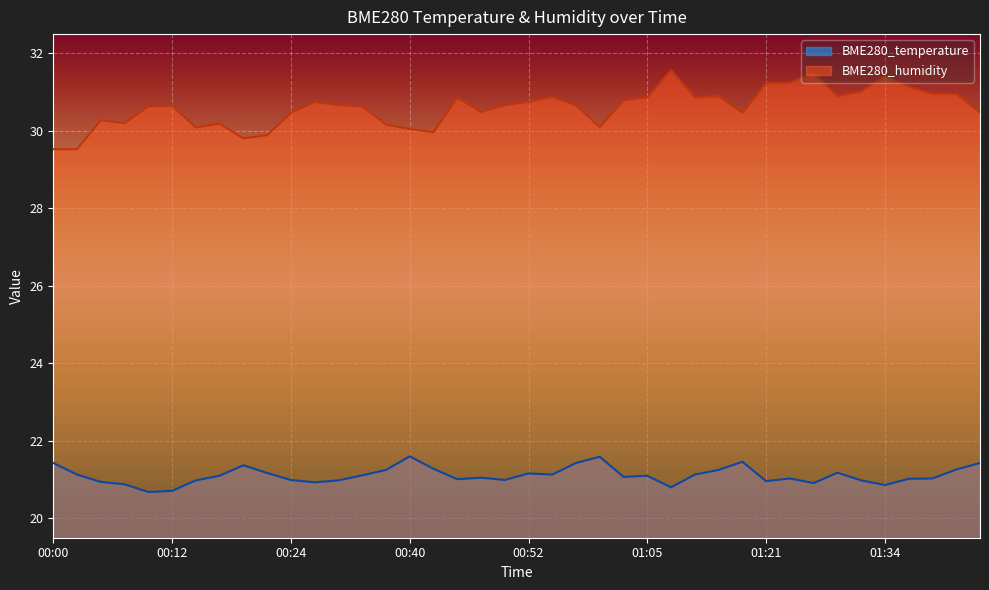

How many values in the BME280_humidity series exceed 30?

35